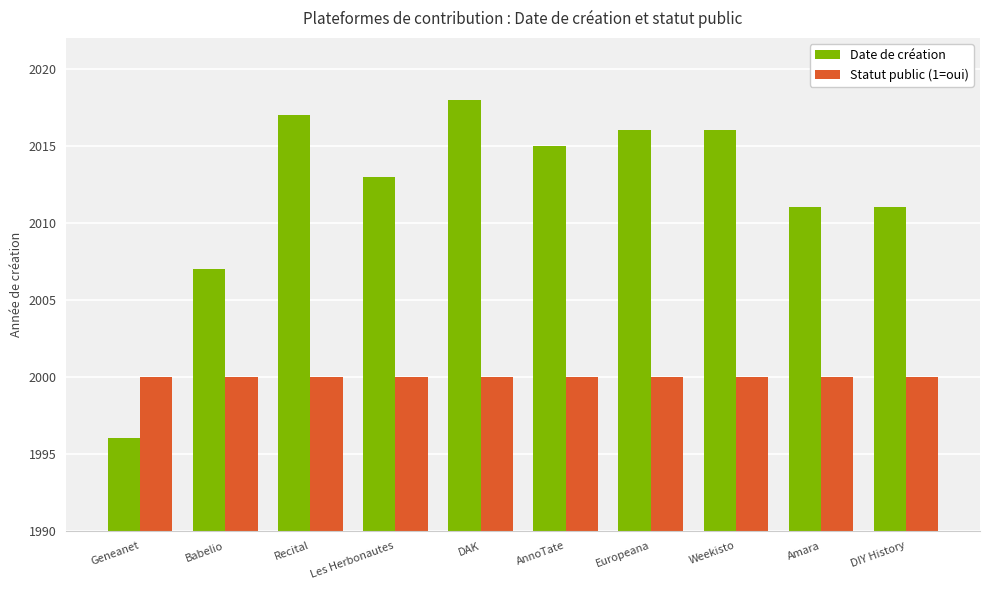

What is the difference between the highest and lowest values at Geneanet?

4